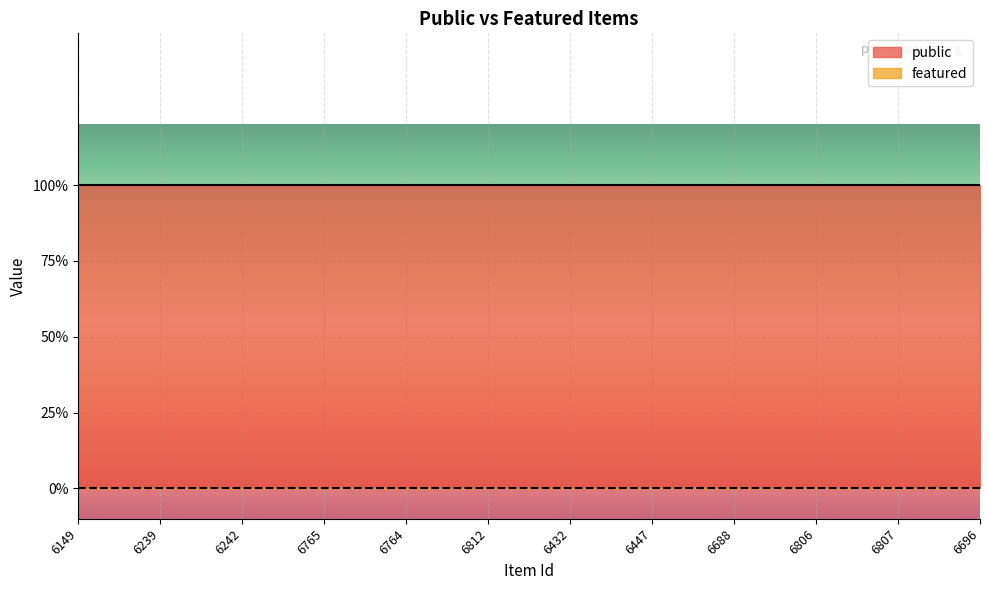

At which label does public reach its minimum?

6149